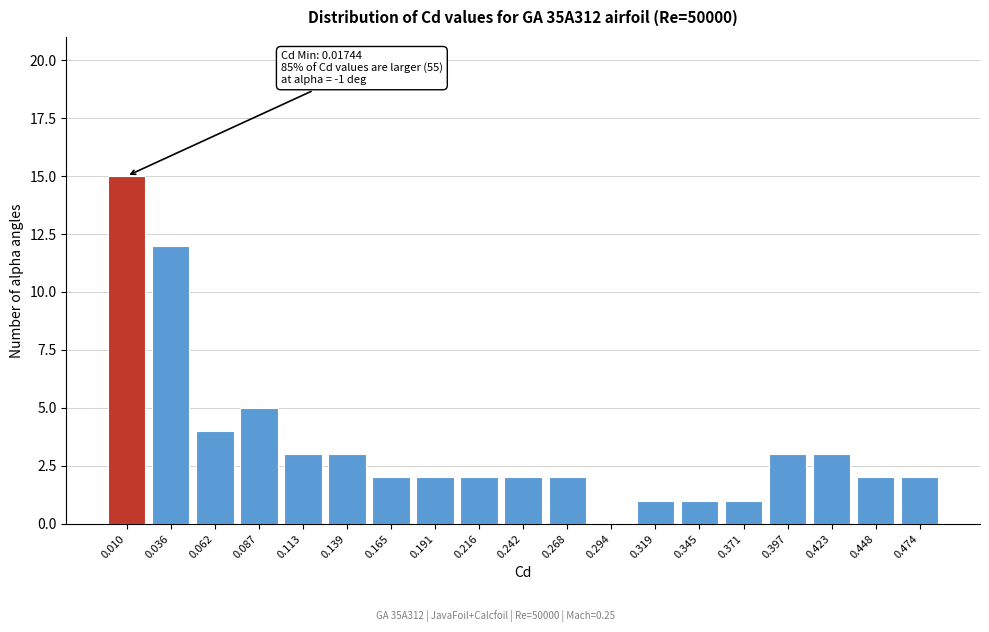

Reading right to left, extract all data points from this chart.

0.474=2	0.448=2	0.423=3	0.397=3	0.371=1	0.345=1	0.319=1	0.294=0	0.268=2	0.242=2	0.216=2	0.191=2	0.165=2	0.139=3	0.113=3	0.087=5	0.062=4	0.036=12	0.010=15